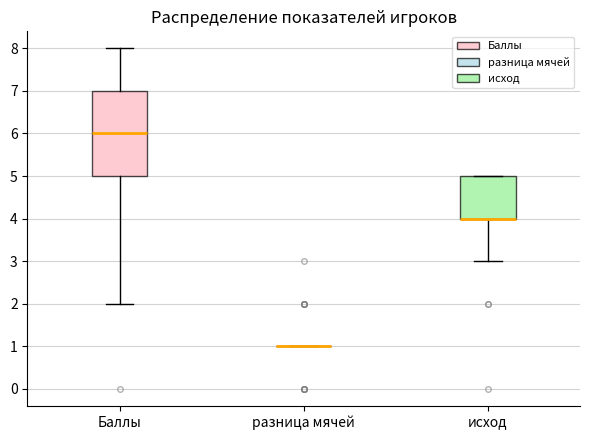

Comparing the boxes themselves (not the whiskers), which one is the tallest?

Баллы